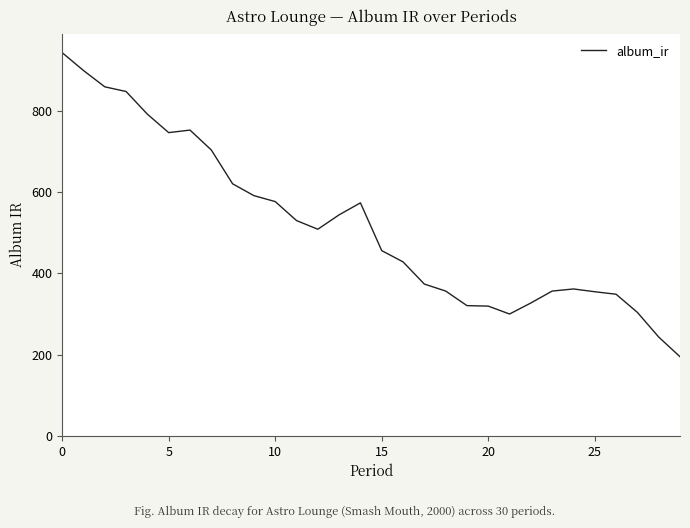

What is the greatest value displayed?

942.6